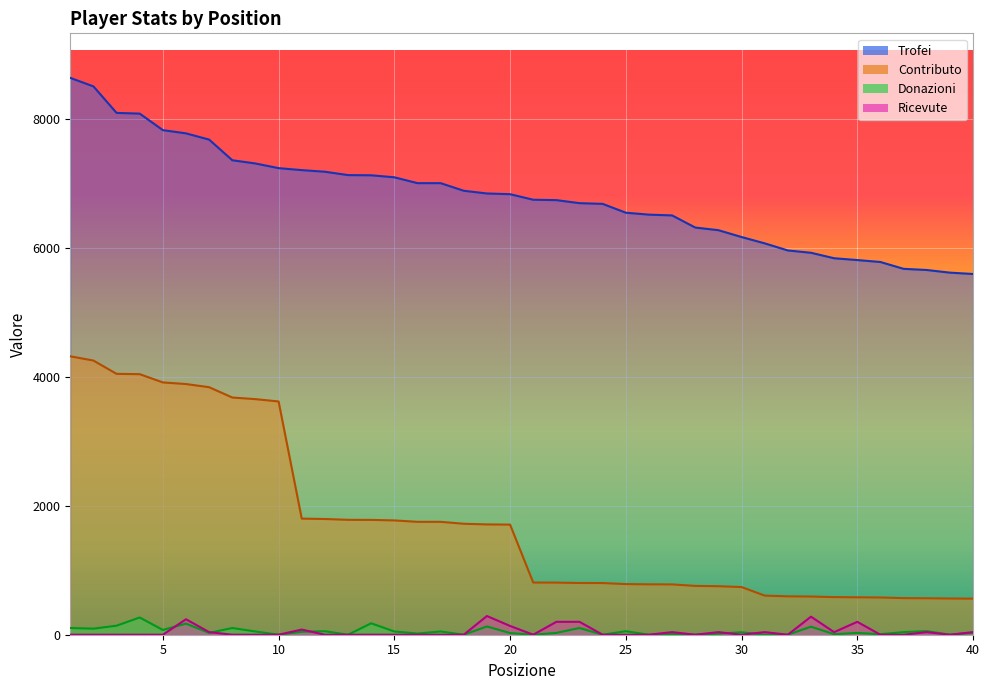

Reading left to right, list all the values displayed in this chart.

Trofei: 1=8632	2=8500	3=8089	4=8078	5=7822	6=7772	7=7675	8=7355	9=7305	10=7233	11=7202	12=7177	13=7125	14=7122	15=7091	16=7000	17=7000	18=6882	19=6840	20=6829	21=6743	22=6737	23=6690	24=6679	25=6542	26=6512	27=6500	28=6312	29=6271	30=6165	31=6067	32=5957	33=5921	34=5836	35=5808	36=5778	37=5672	38=5654	39=5613	40=5592
Contributo: 1=4316	2=4250	3=4044	4=4039	5=3911	6=3886	7=3837	8=3677	9=3652	10=3616	11=1800	12=1794	13=1781	14=1780	15=1772	16=1750	17=1750	18=1720	19=1710	20=1707	21=809	22=808	23=802	24=801	25=785	26=781	27=780	28=757	29=752	30=739	31=606	32=595	33=592	34=583	35=580	36=577	37=567	38=565	39=561	40=559
Donazioni: 1=104	2=94	3=140	4=267	5=74	6=172	7=28	8=104	9=50	10=0	11=46	12=54	13=0	14=177	15=50	16=18	17=50	18=0	19=128	20=26	21=0	22=28	23=104	24=0	25=54	26=0	27=10	28=0	29=16	30=38	31=0	32=0	33=124	34=8	35=28	36=8	37=40	38=56	39=0	40=30
Ricevute: 1=0	2=0	3=0	4=0	5=0	6=240	7=40	8=0	9=0	10=0	11=80	12=0	13=0	14=0	15=0	16=0	17=0	18=0	19=290	20=136	21=0	22=200	23=200	24=0	25=0	26=0	27=40	28=0	29=40	30=0	31=40	32=0	33=280	34=40	35=200	36=0	37=0	38=40	39=0	40=40